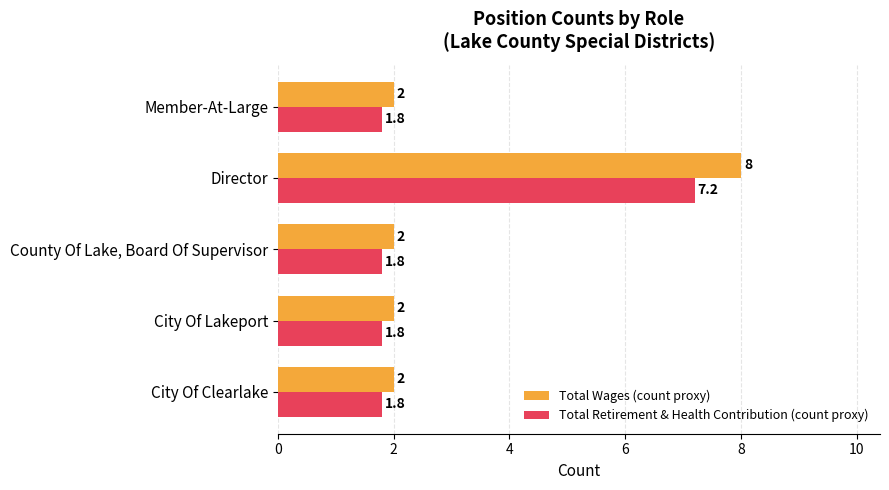

True or false: Total Wages (count proxy) has a value of 13.3 at Director.

False